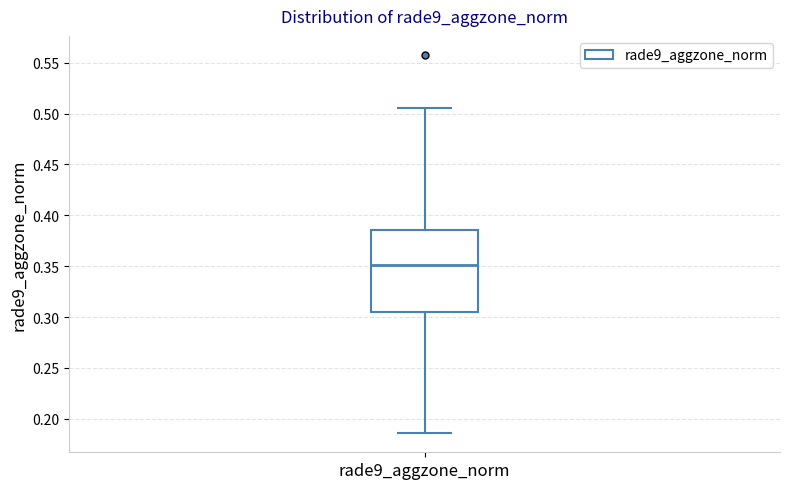

Where does the lower whisker of the box for rade9_aggzone_norm end on the y-axis? The values are not printed on the chart, so give them approximately, as read against the axis.

0.185